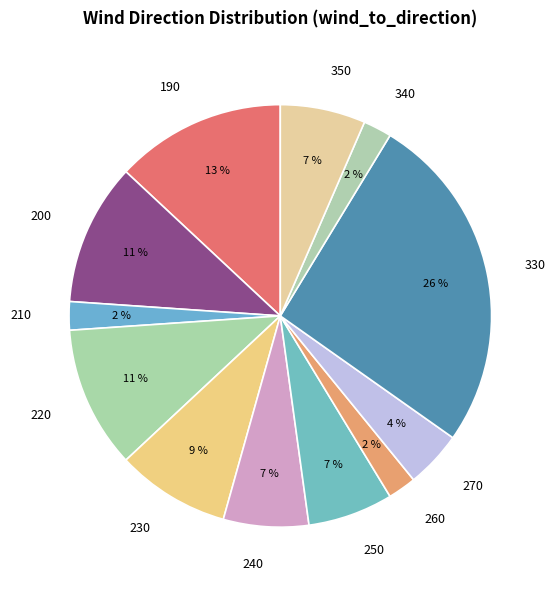

How many slices are in this pie chart?

12